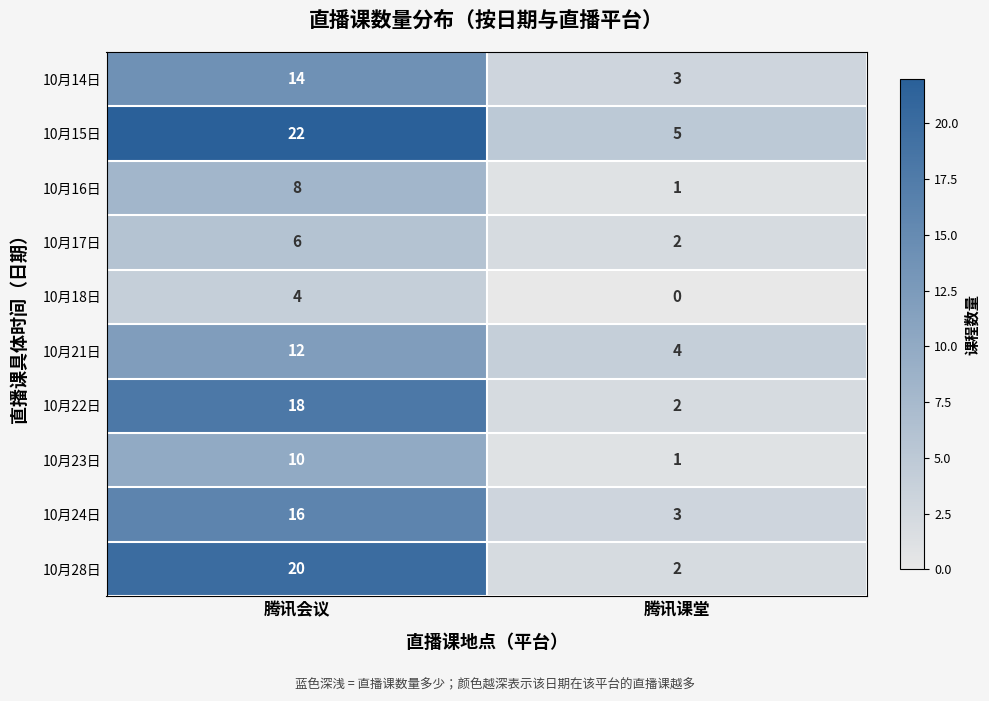

Is it true that 10月23日 equals 10 at 腾讯会议?

True